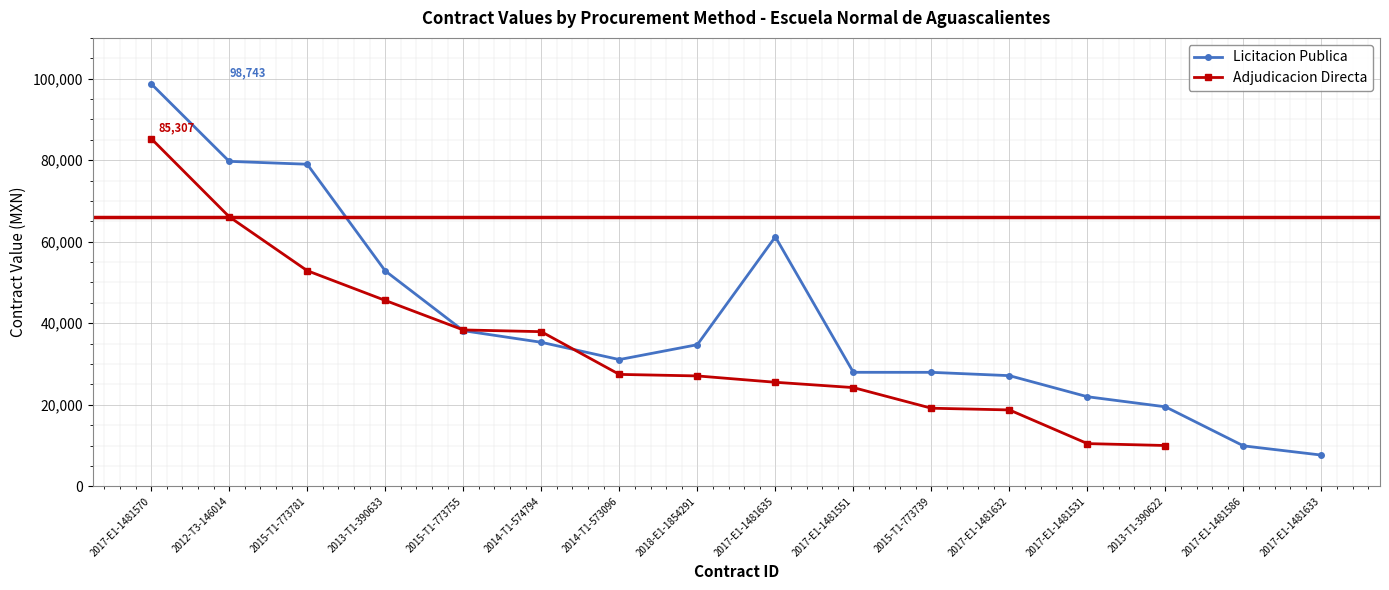

Does the chart display data point markers on the line(s)?

Yes